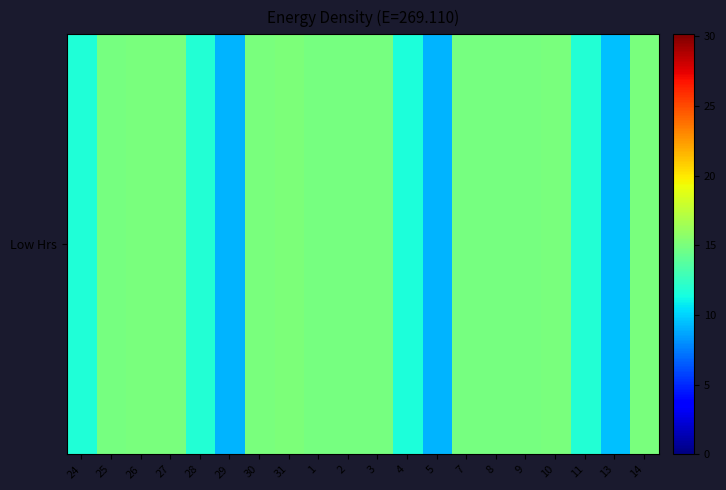

Reading right to left, transcribe all the data shown in this chart.

14=15.0	13=9.5	11=11.8	10=15.0	9=14.9	8=14.9	7=14.9	5=9.1	4=11.6	3=14.9	2=14.9	1=14.9	31=15.1	30=15.1	29=9.1	28=11.8	27=15.0	26=15.0	25=14.9	24=11.8